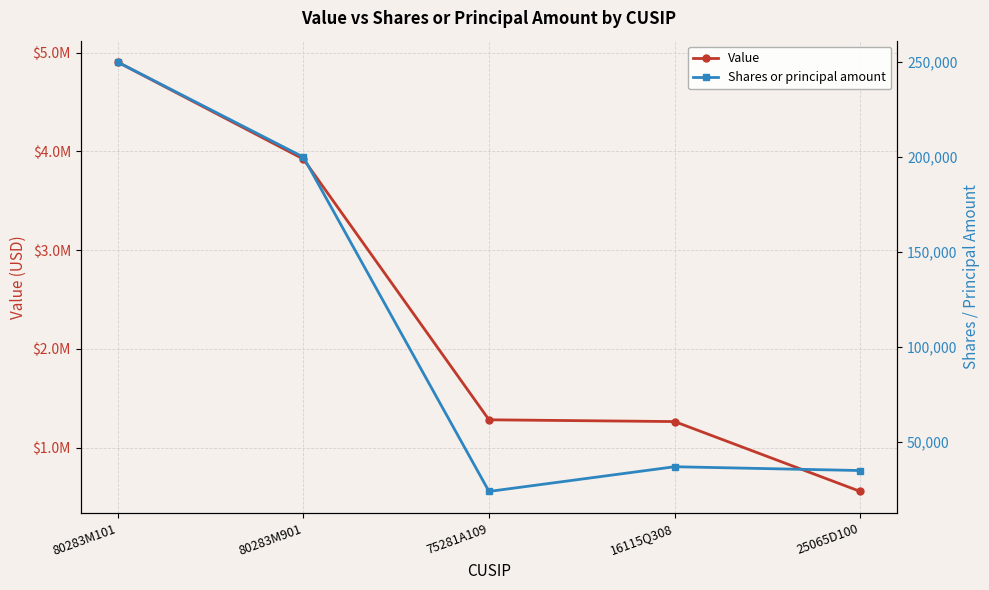

Which label corresponds to the largest value in the chart?

80283M101